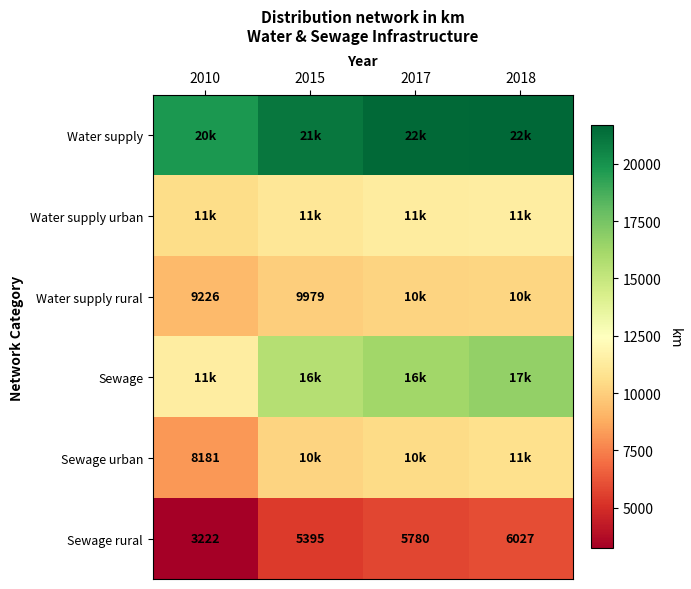

Is it true that Sewage rural equals 3222.0 at 2010?

True